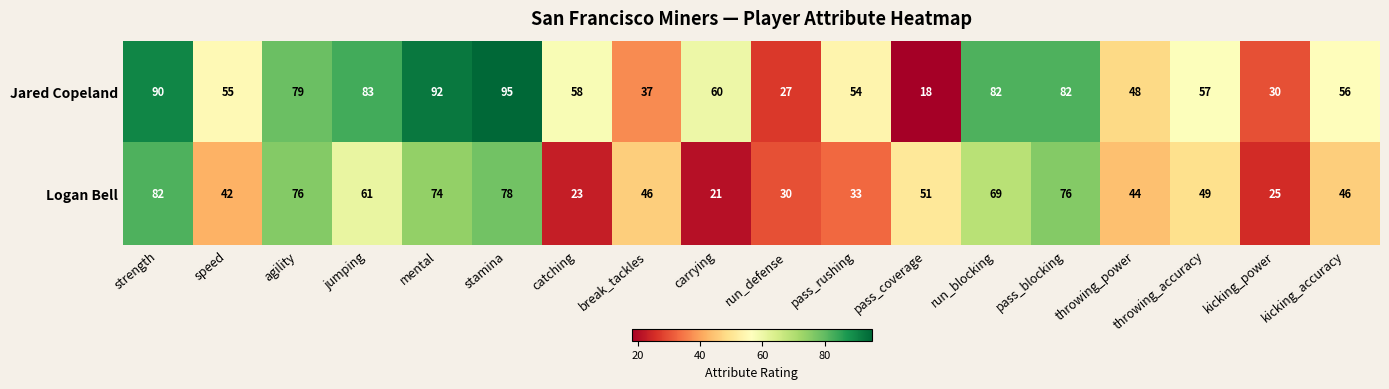

What is the sum of all Jared Copeland values?

1103